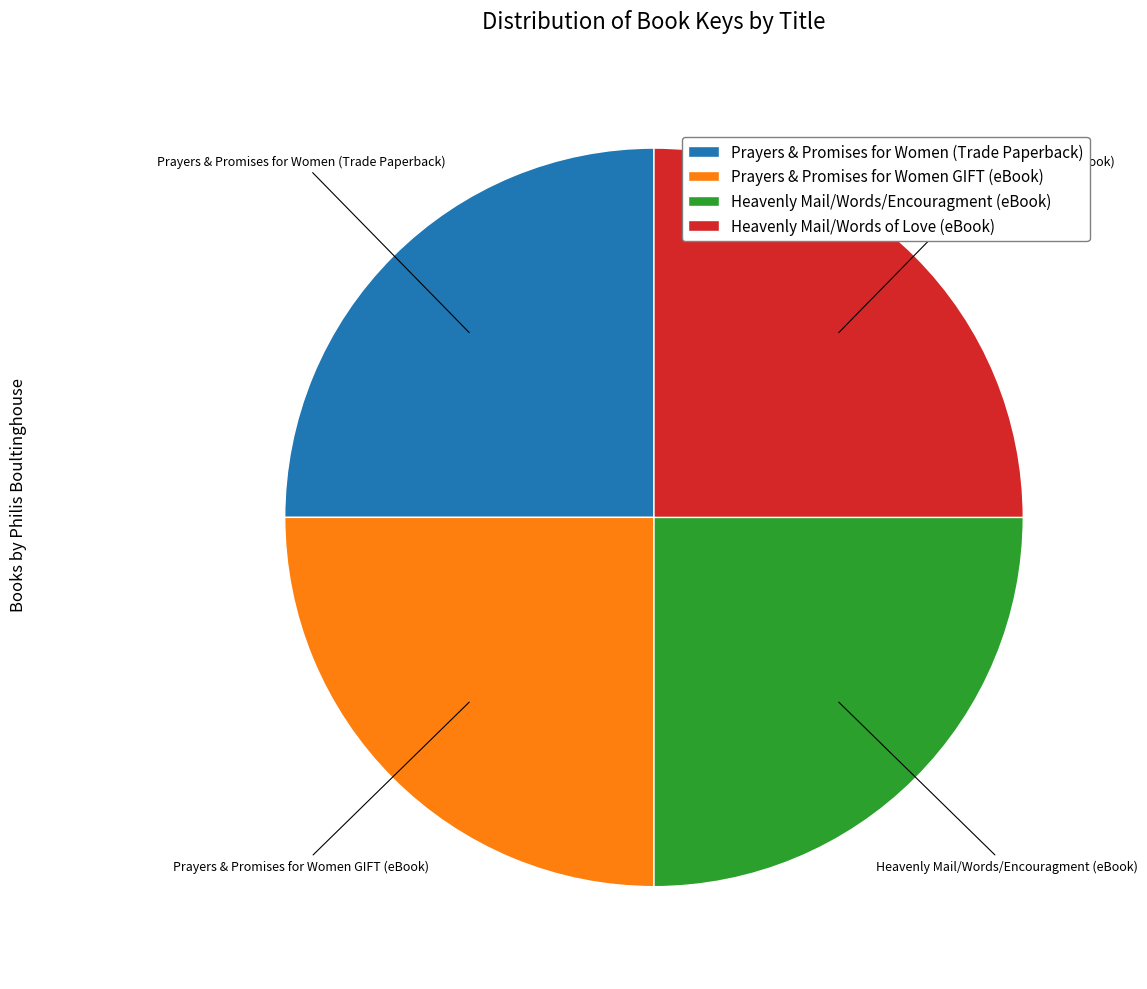

How many segments does this pie chart have?

4